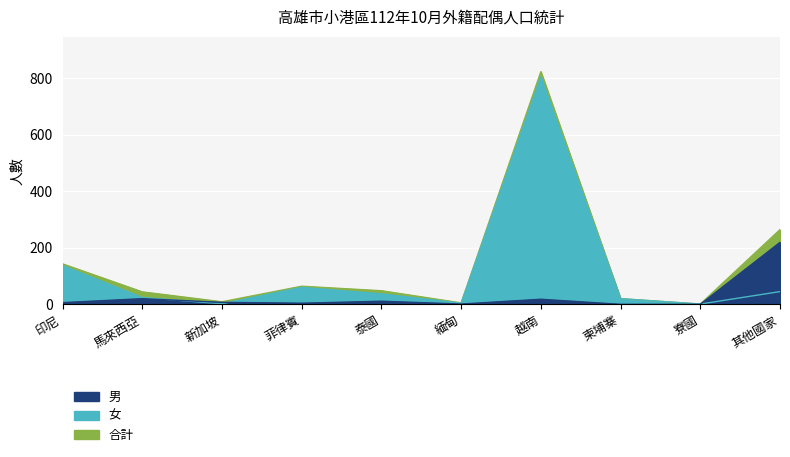

How many interior local valleys does the 女 series have?

3